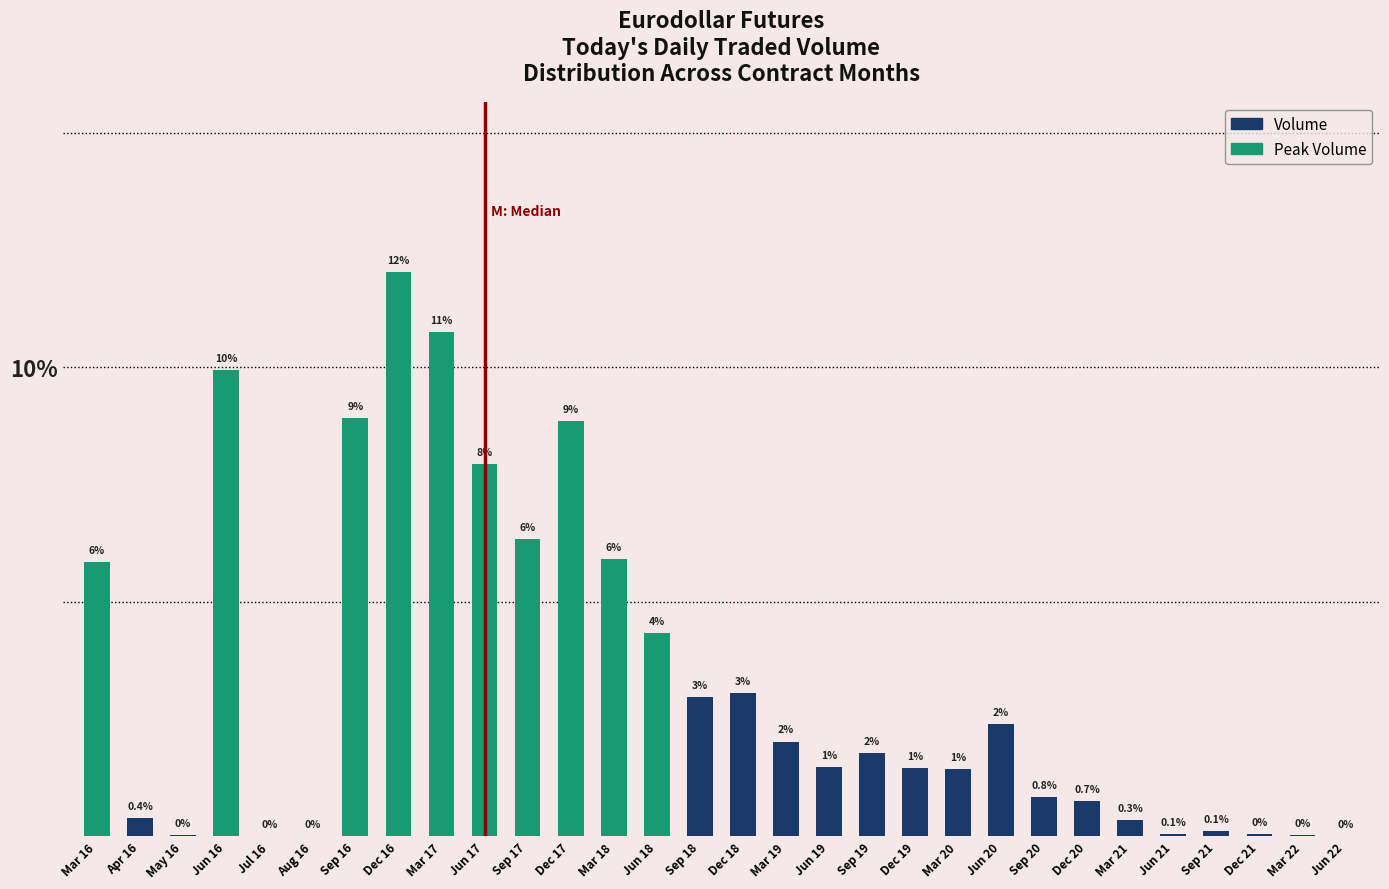

What is the change in value from Aug 16 to Dec 16?

+12.0